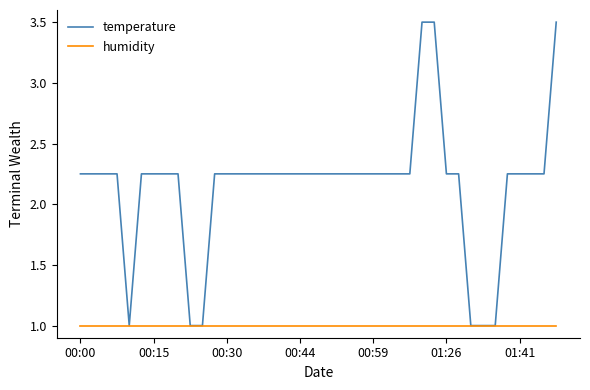

Rank the series by their average value, from lowest to highest.

humidity, temperature